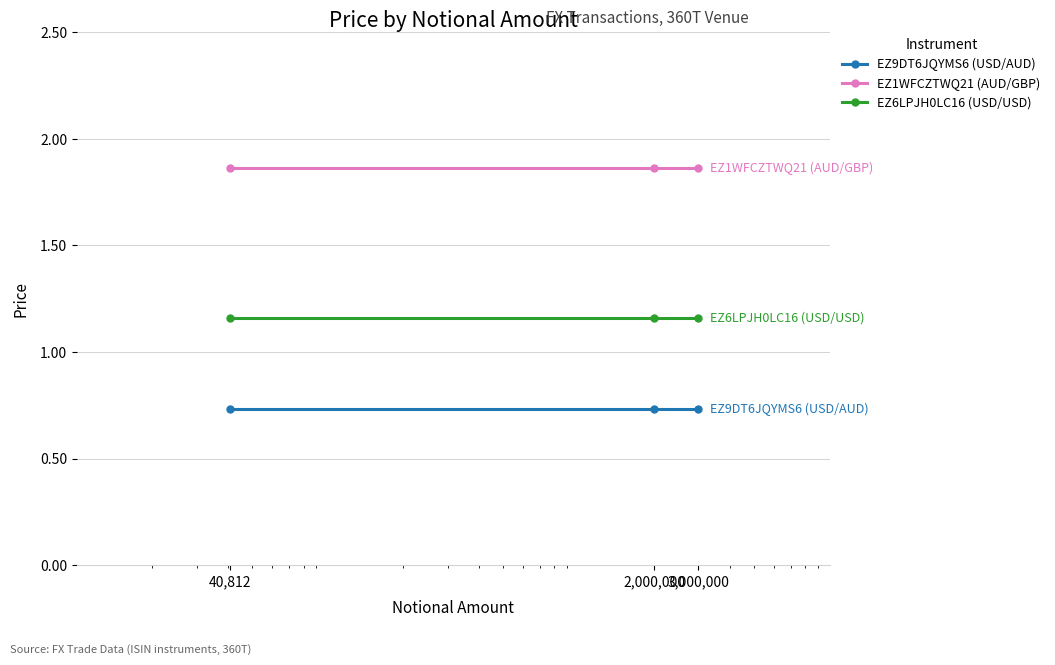

Is this an area chart (filled region under the line)?

No